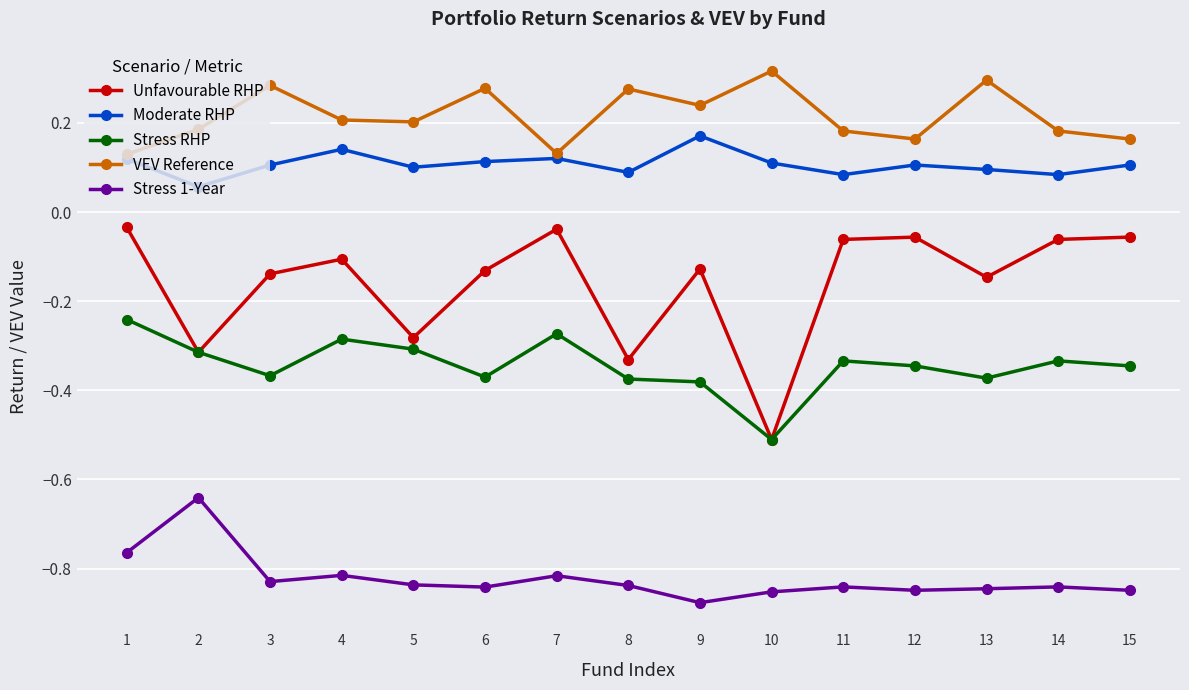

How many series are shown in this chart?

5